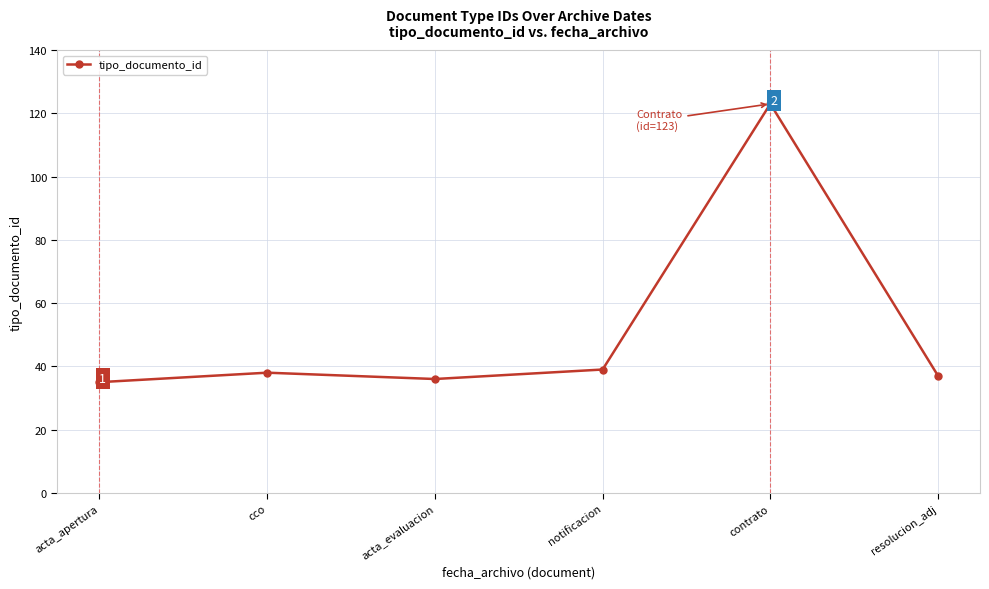

True or false: the data shows 123 at contrato.

True